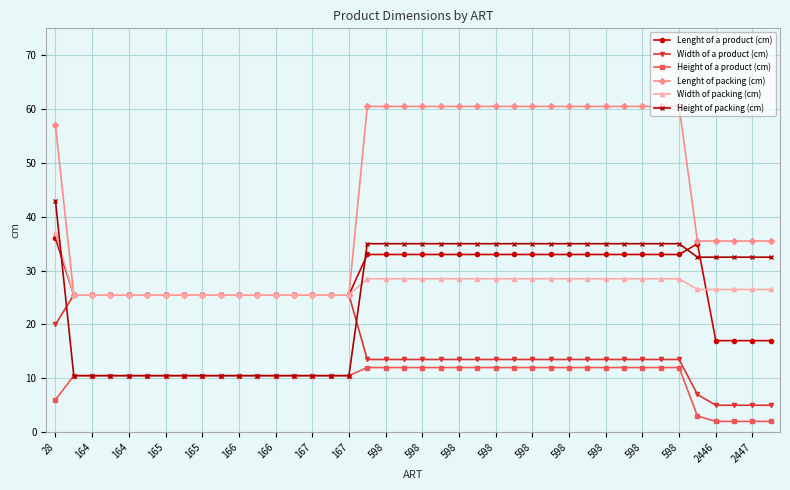

True or false: Height of a product (cm) and Lenght of a product (cm) intersect in this chart.

False